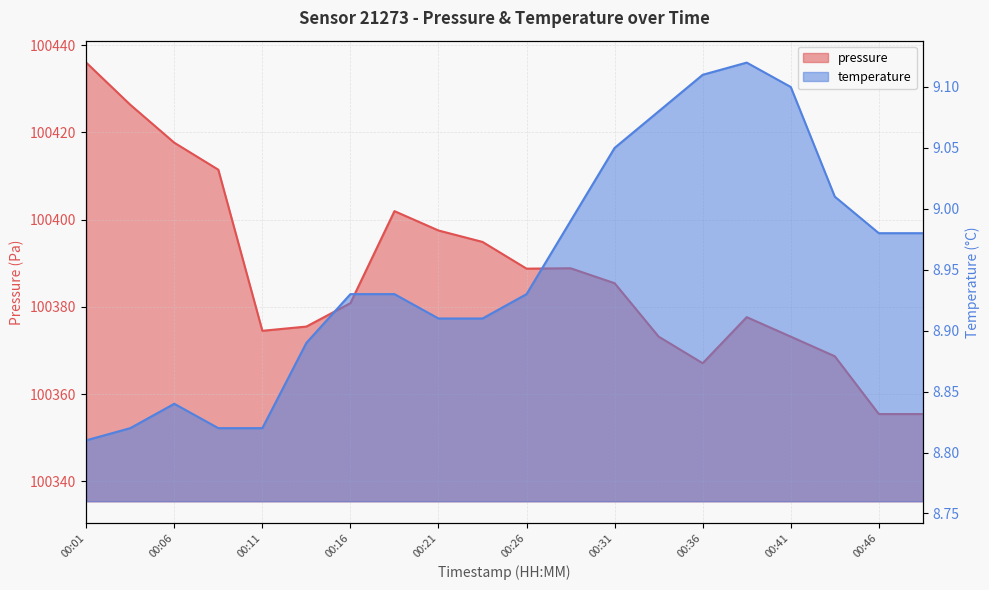

How many interior local valleys does the pressure series have?

3